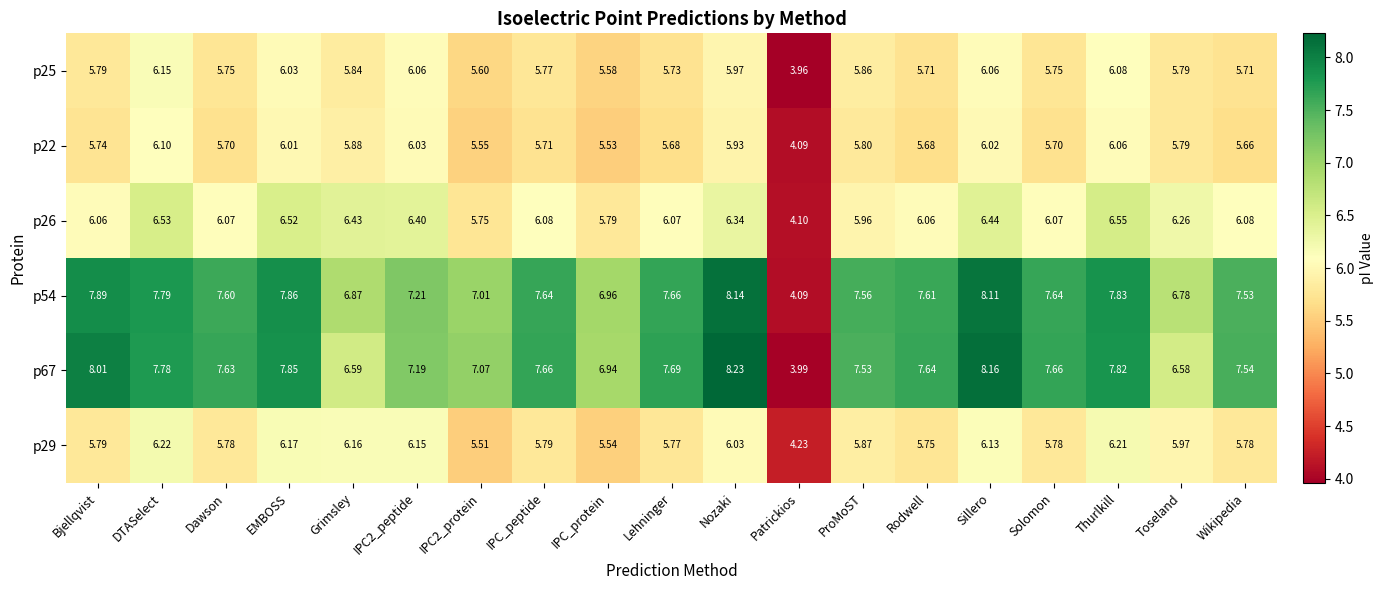

Where does the p29 series first go above 5?

Bjellqvist